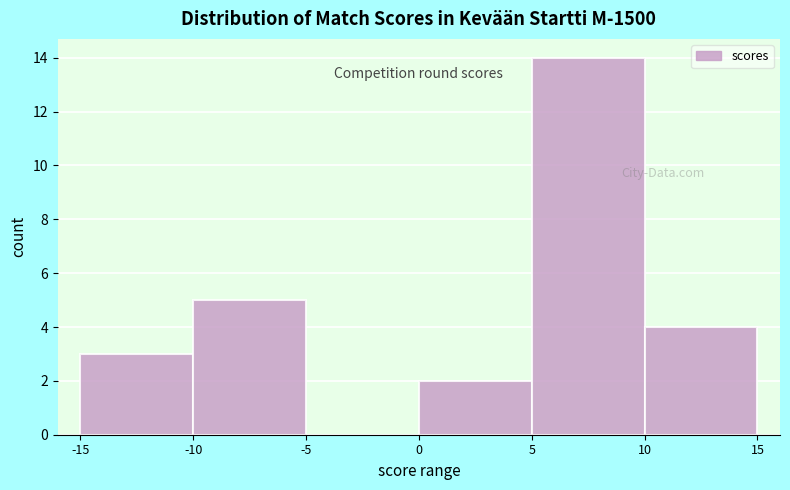

Reading left to right, list every bar in this chart as the range it spans on the x-axis followed by its height. The values are not printed on the chart, so give them approximately, as read against the axis.

-15 to -10: 3
-10 to -5: 5
-5 to 0: 0
0 to 5: 2
5 to 10: 14
10 to 15: 4